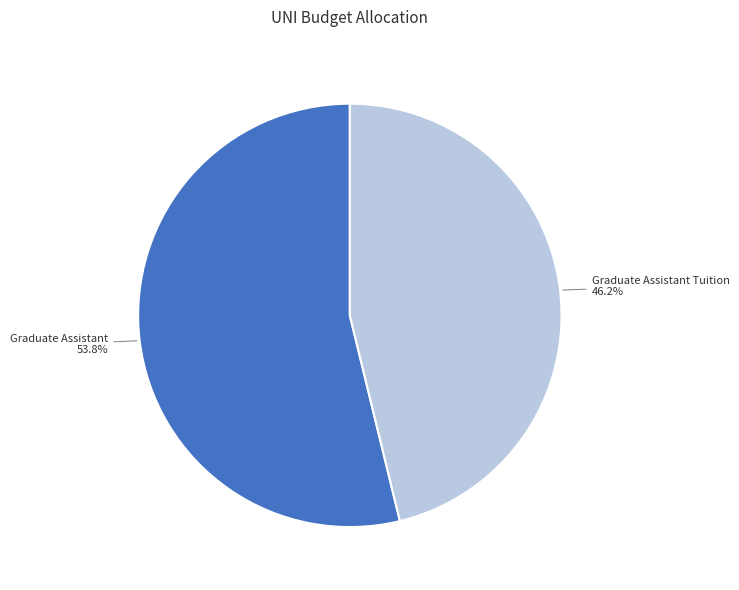

Which category has the biggest portion of the pie?

Graduate Assistant